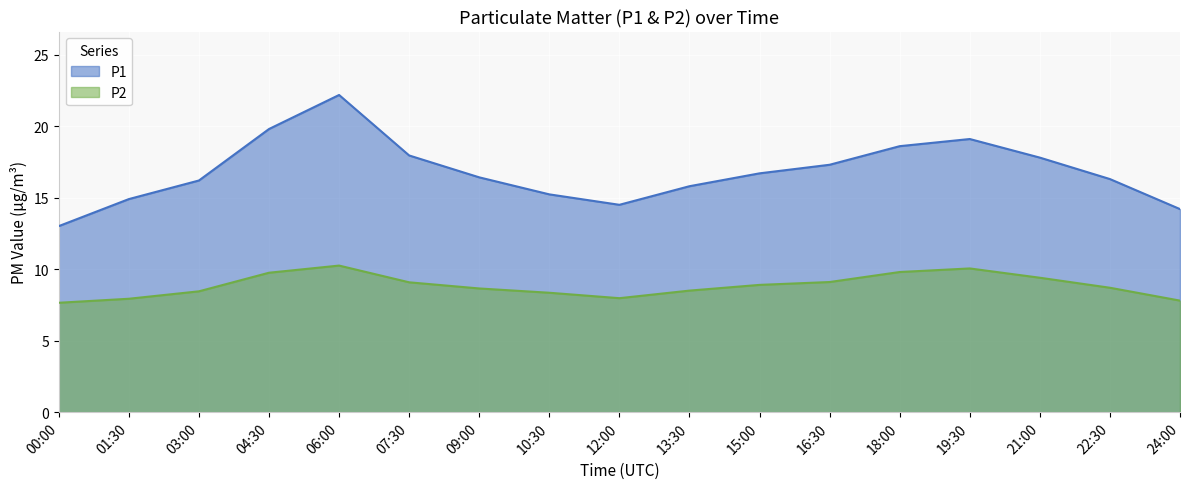

Reading left to right, list all the values displayed in this chart.

P1: 00:00=13.0	01:30=14.9	03:00=16.2	04:30=19.8	06:00=22.2	07:30=17.9	09:00=16.4	10:30=15.2	12:00=14.5	13:30=15.8	15:00=16.7	16:30=17.3	18:00=18.6	19:30=19.1	21:00=17.8	22:30=16.3	24:00=14.2
P2: 00:00=7.7	01:30=7.9	03:00=8.4	04:30=9.8	06:00=10.2	07:30=9.1	09:00=8.7	10:30=8.3	12:00=8.0	13:30=8.5	15:00=8.9	16:30=9.1	18:00=9.8	19:30=10.1	21:00=9.4	22:30=8.7	24:00=7.8